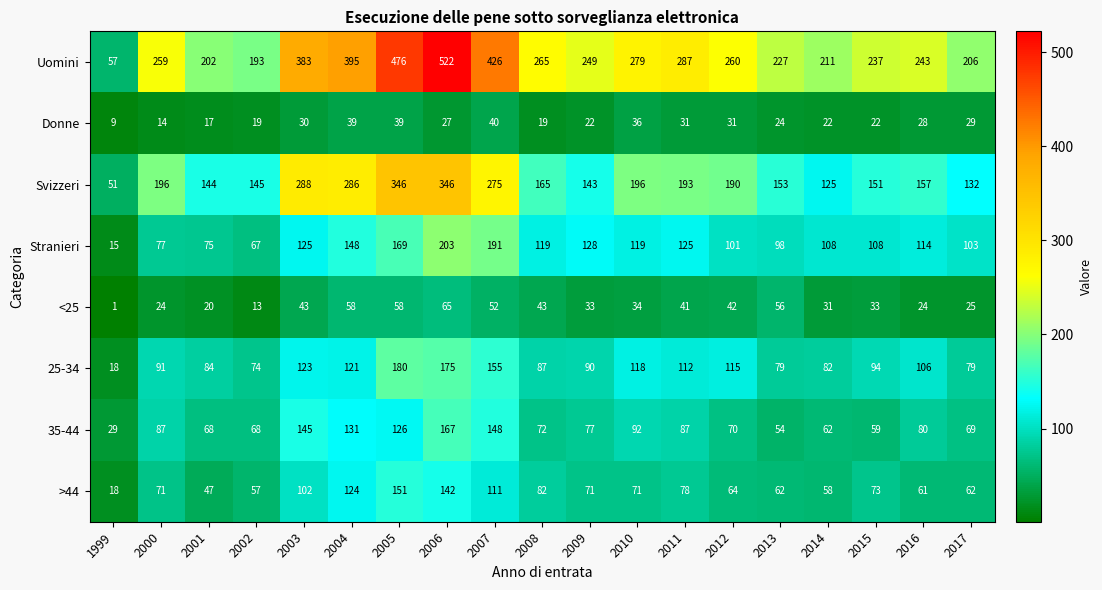

What value does the >44 series have at 2012, to the nearest 10?

60